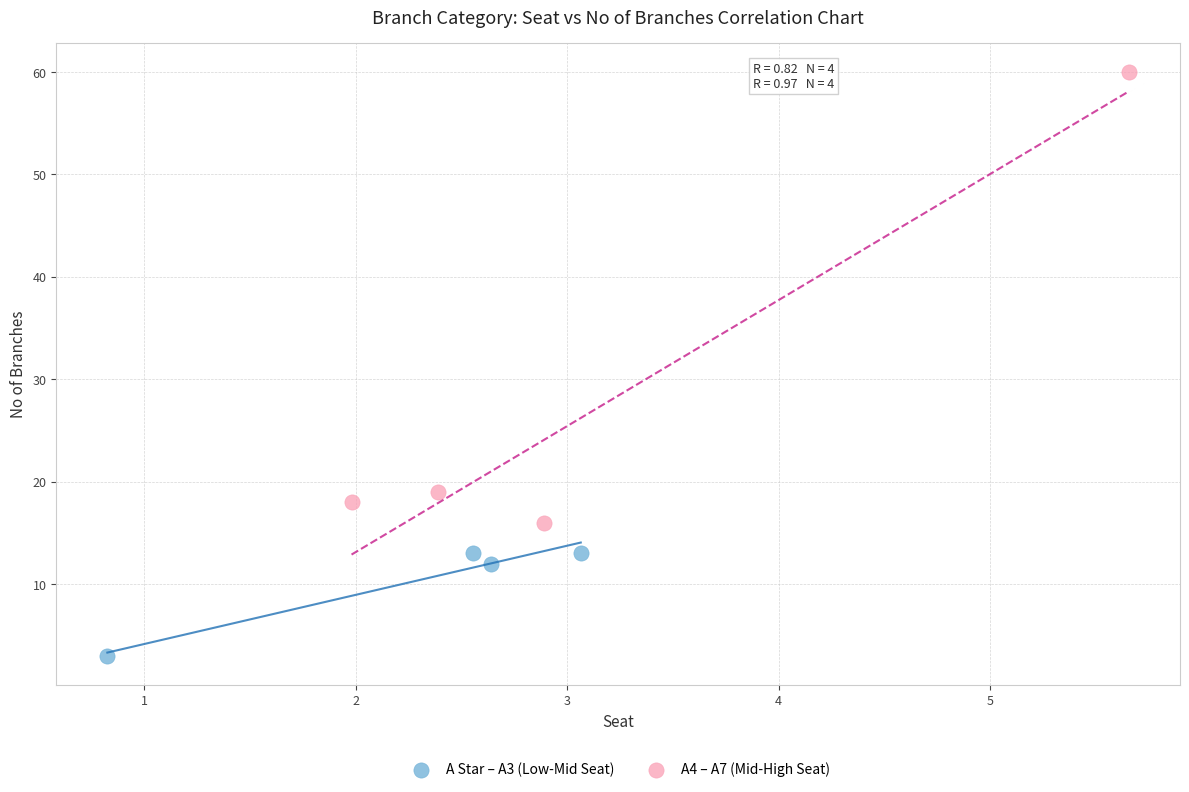

Which series contains the lowest Y value?

A Star – A3 (Low-Mid Seat)